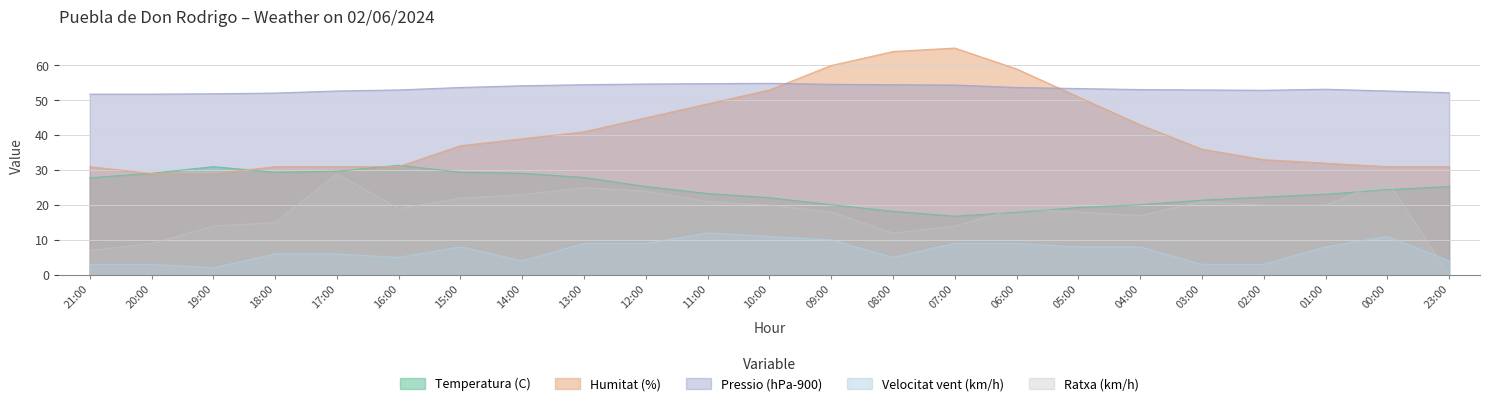

True or false: Velocitat vent (km/h) and Pressio (hPa-900) cross at least once.

False